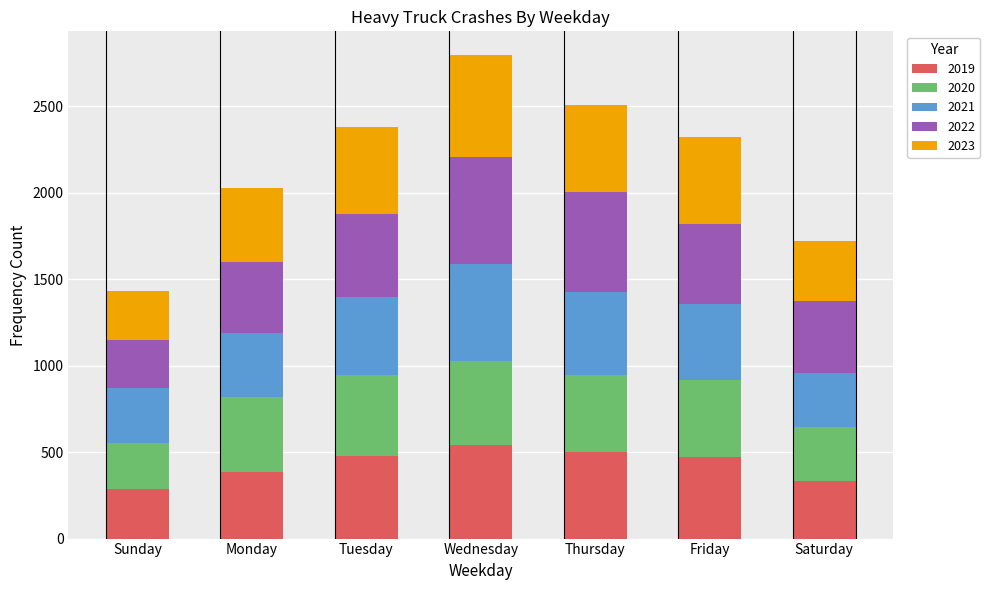

What is the maximum value for 2019?

541